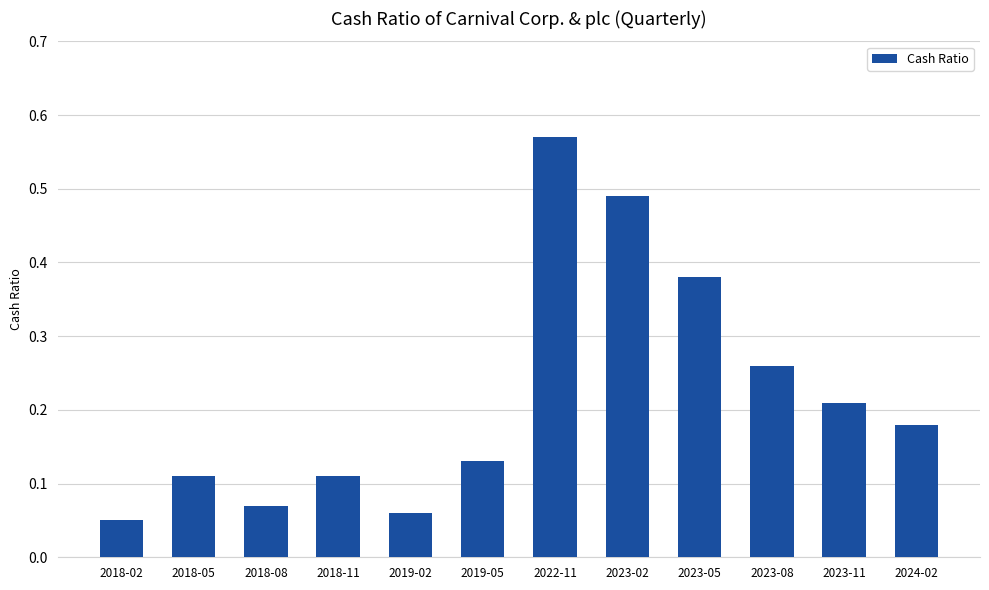

What is the sum of all values?

2.6